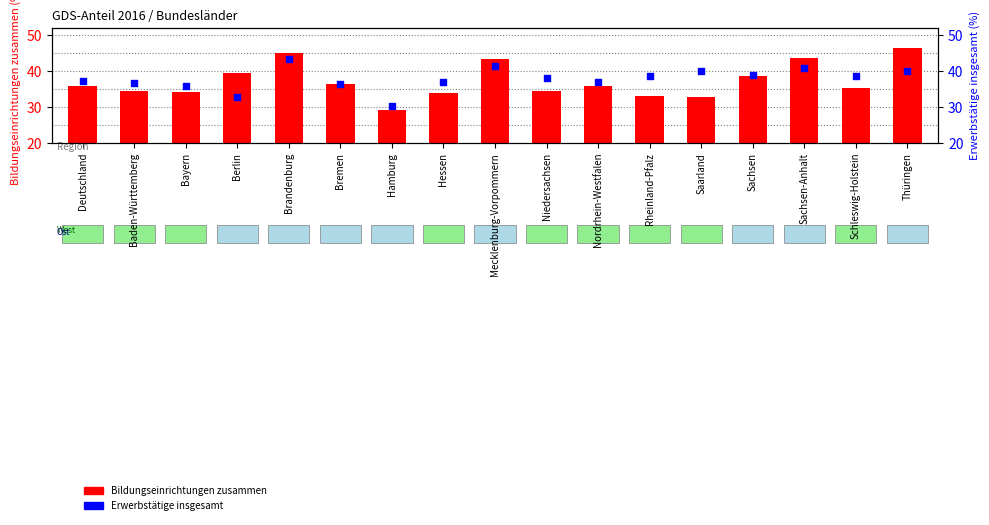

Which series reaches the minimum Y coordinate?

Bildungseinrichtungen zusammen